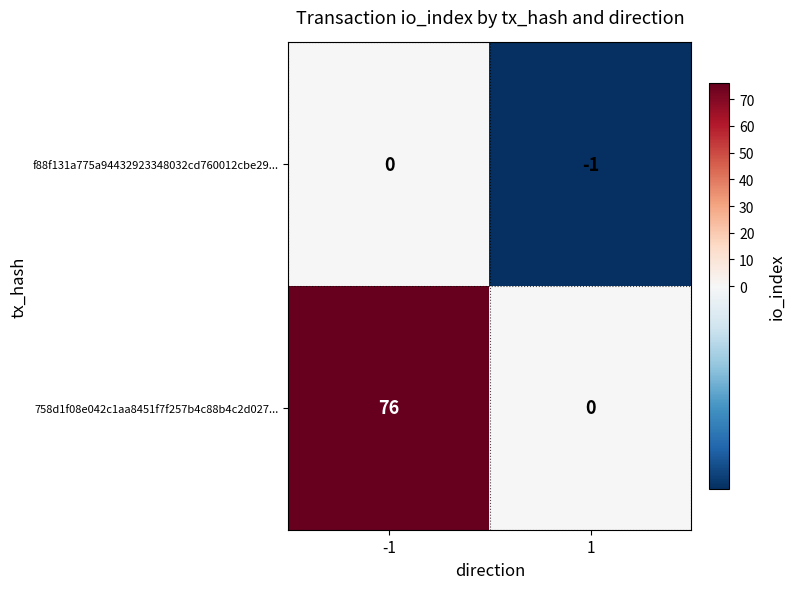

What is the spread (max minus min) of values at -1?

76